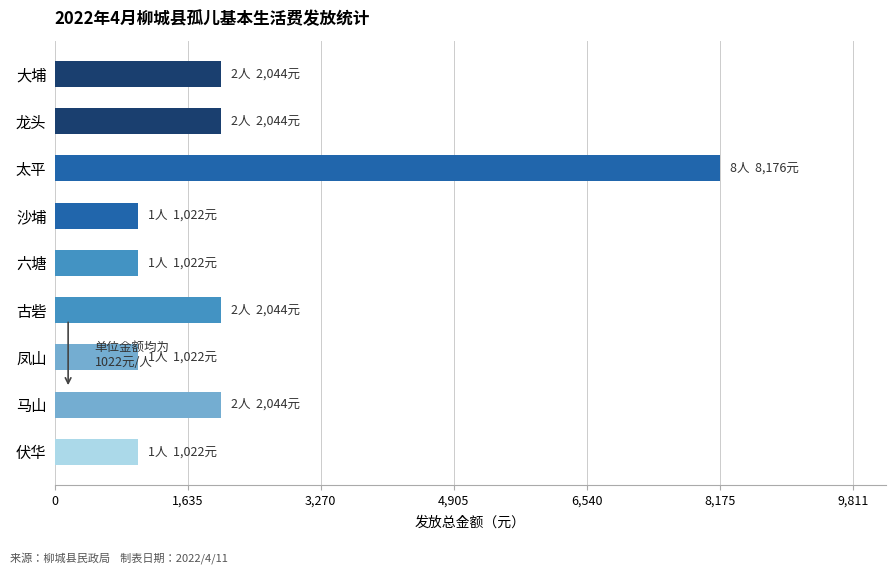

What is the maximum value shown in the chart?

8176